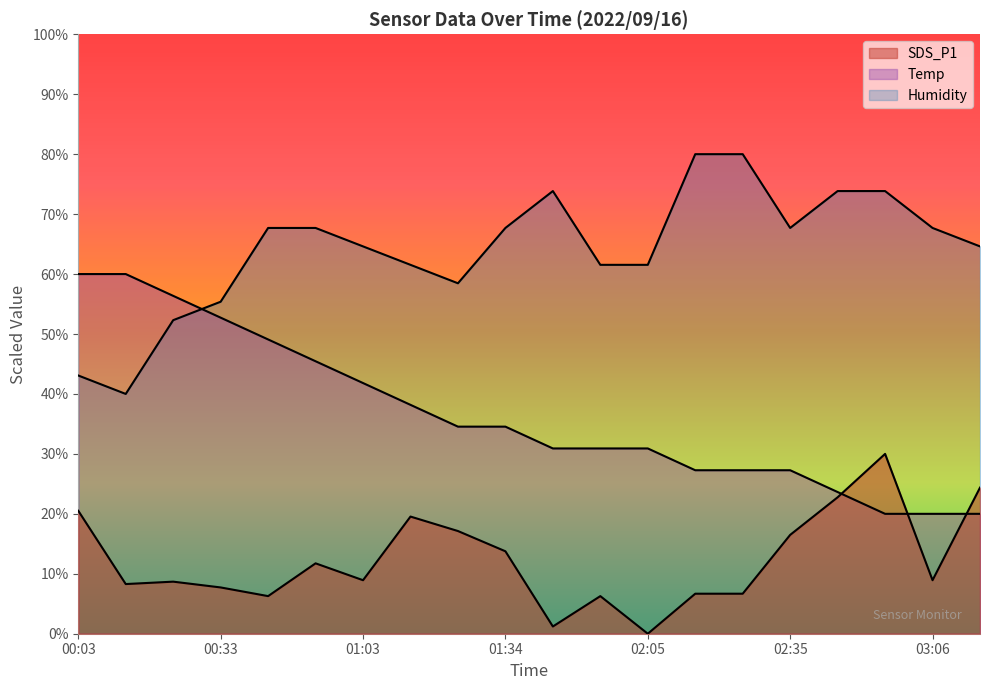

What is the difference between the highest and lowest values at 00:13?

51.7